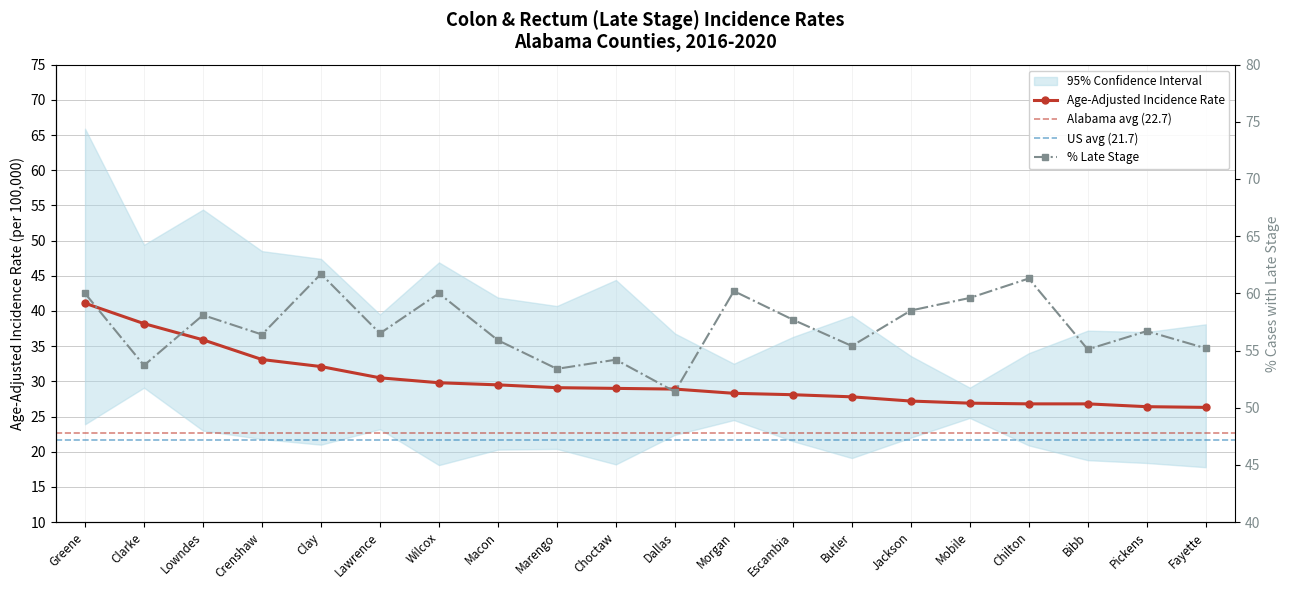

Which category has the highest value across all series?

Clay